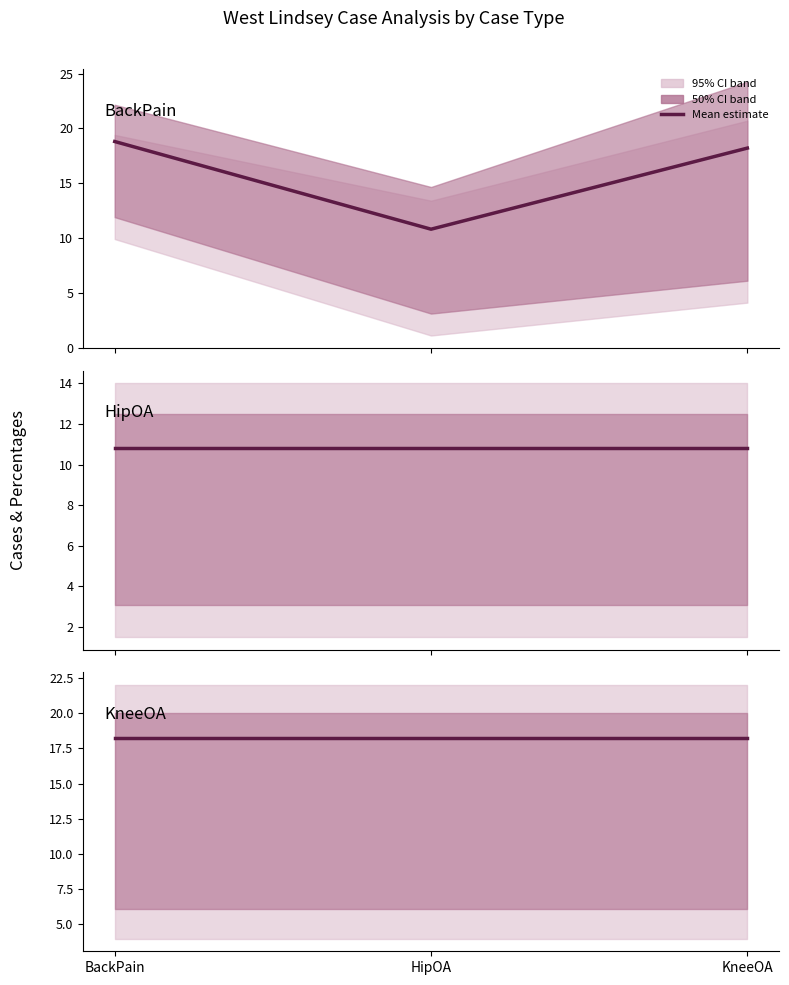

How many distinct data groups are displayed?

3